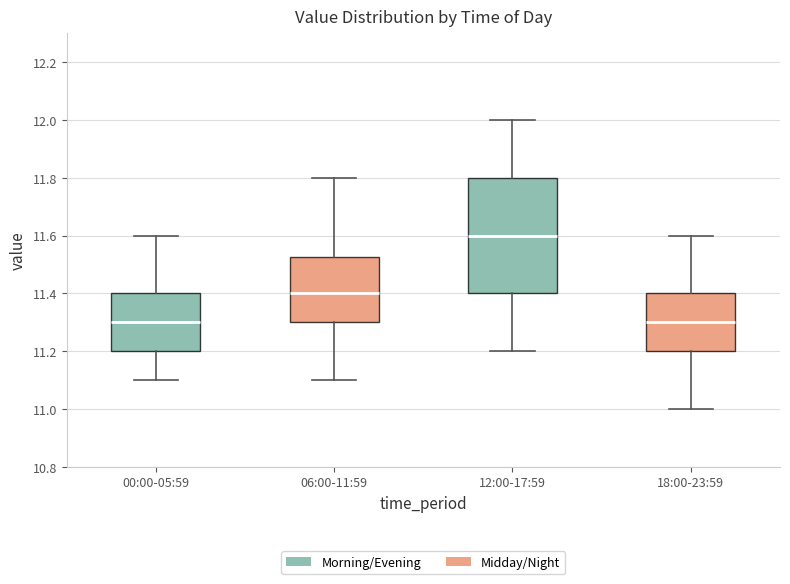

Where does the median line of the box for 00:00-05:59 sit on the y-axis? The values are not printed on the chart, so give them approximately, as read against the axis.

11.30